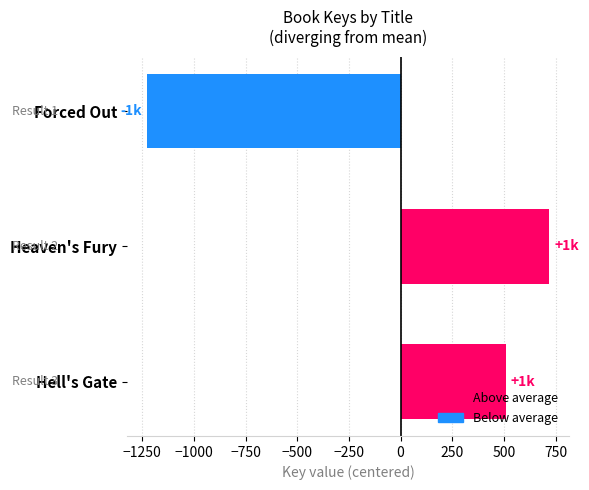

At which label is the value closest to -254?

Hell's Gate